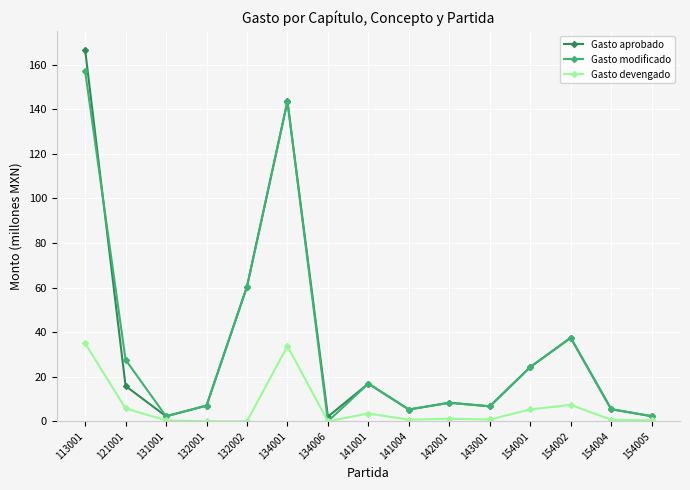

Is the value of Gasto devengado at 113001 greater than the value of Gasto modificado at 154005?

Yes